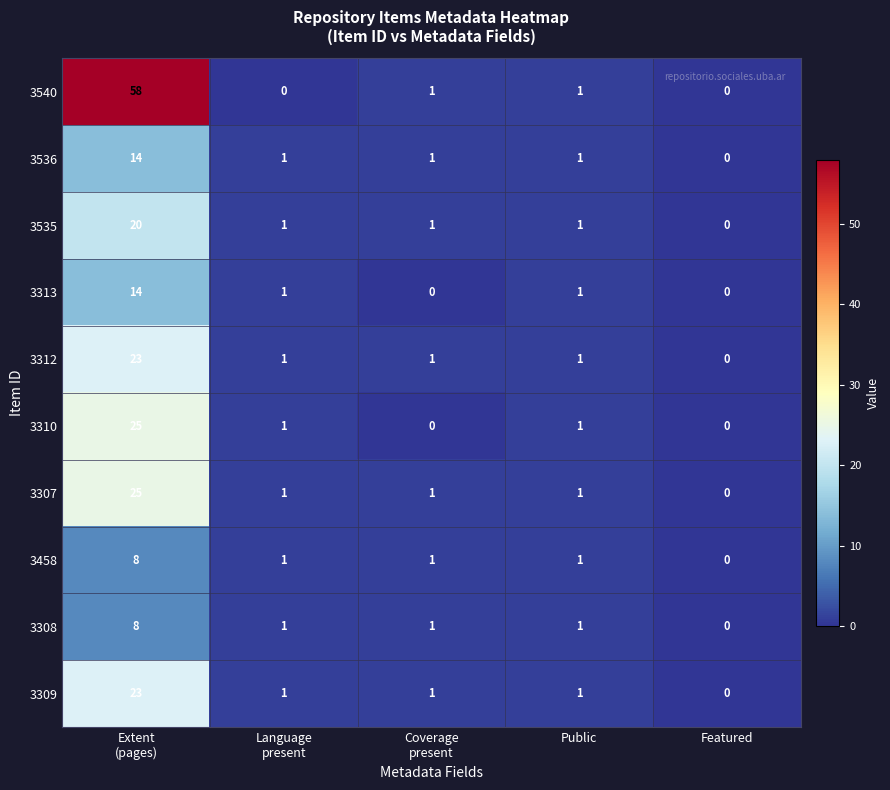

Which series has the largest total across all categories?

3540